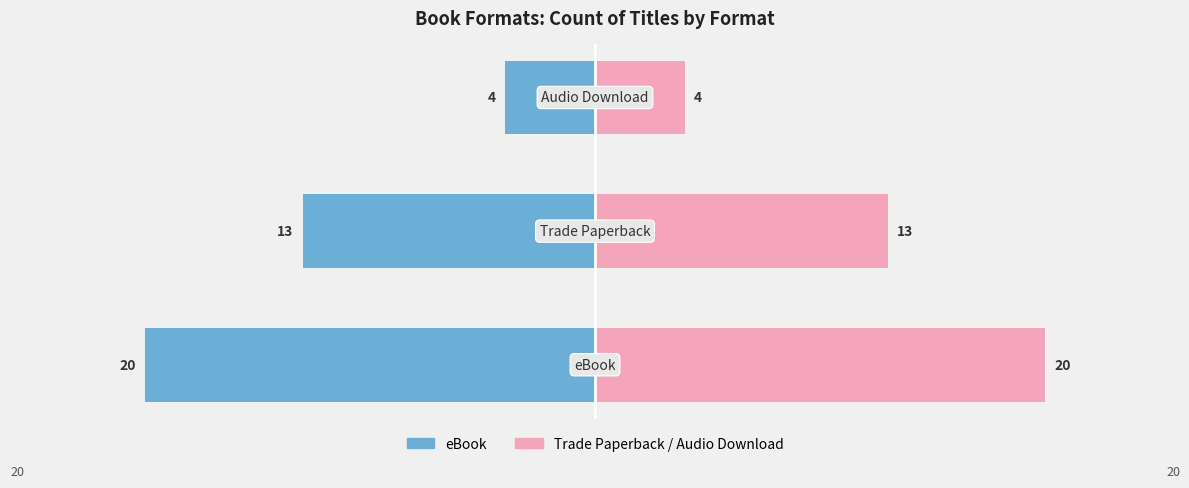

What is the maximum value shown in the chart?

20